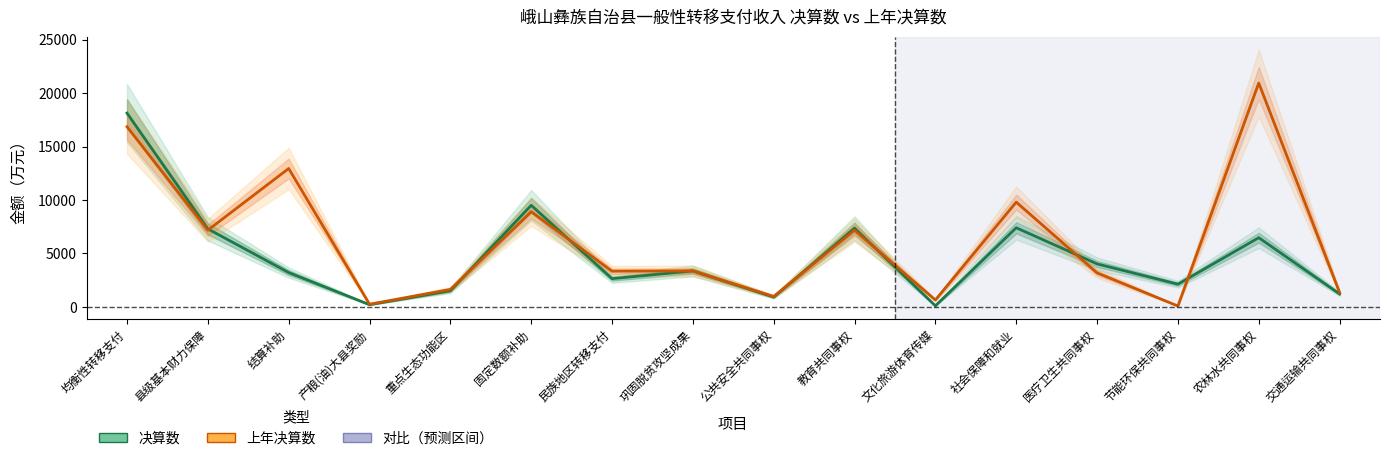

Reading left to right, list all the values displayed in this chart.

决算数: 18126	7290	3201	194	1494	9498	2630	3354	905	7356	86	7394	4012	2114	6464	1201
上年决算数: 16849	7170	12940	236	1622	8896	3330	3352	963	7163	633	9794	3170	70	20942	1332